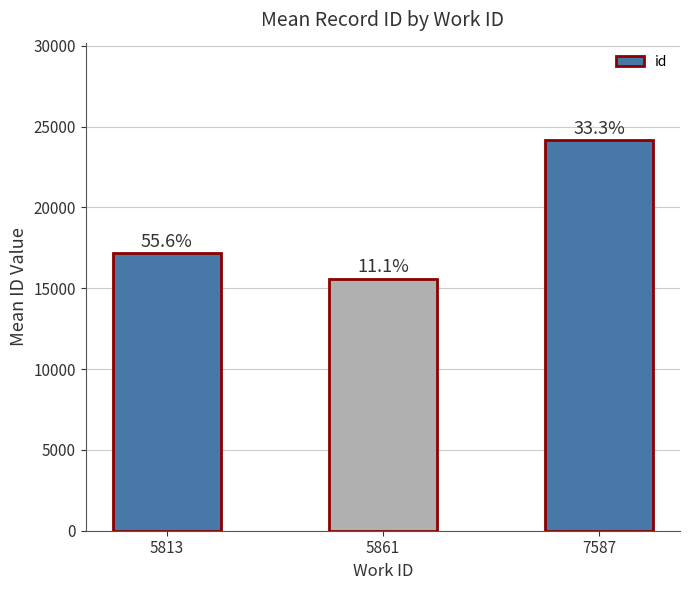

What is the sum of the values at 5813 and 5861?

32770.2